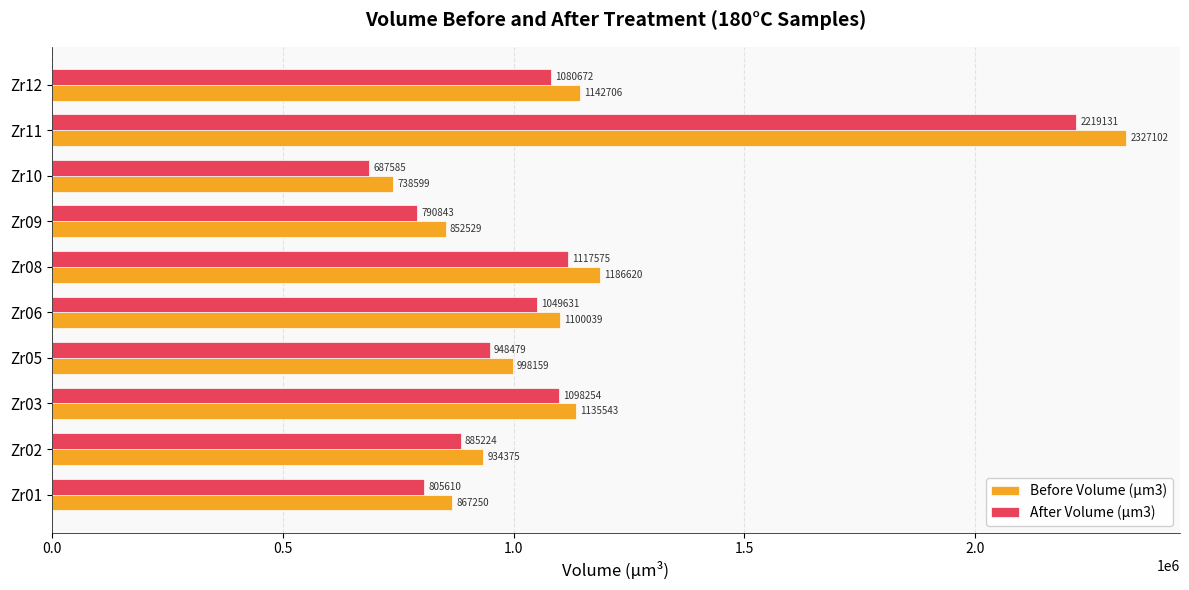

Which category has the highest value in the After Volume (µm3) series?

Zr11